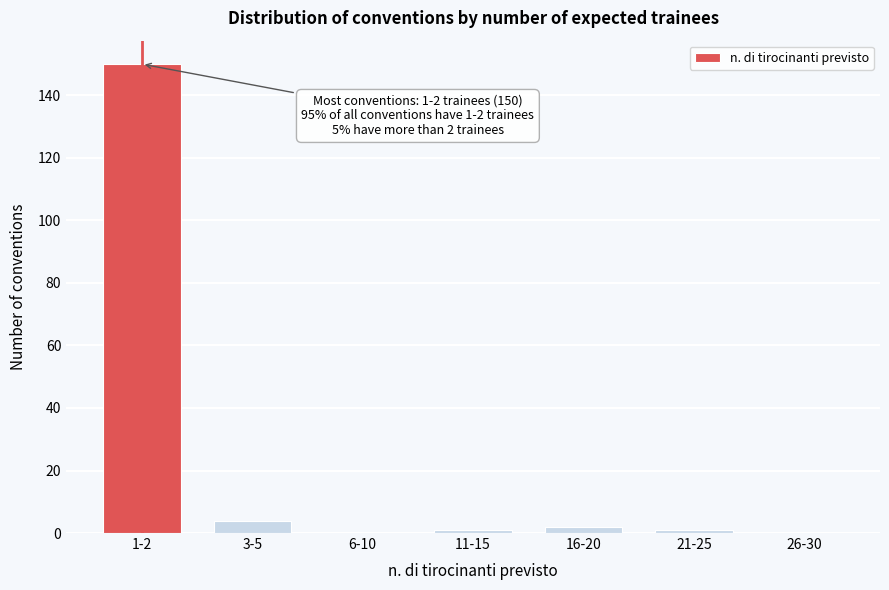

Reading right to left, list all the values displayed in this chart.

26-30=0	21-25=1	16-20=2	11-15=1	6-10=0	3-5=4	1-2=150